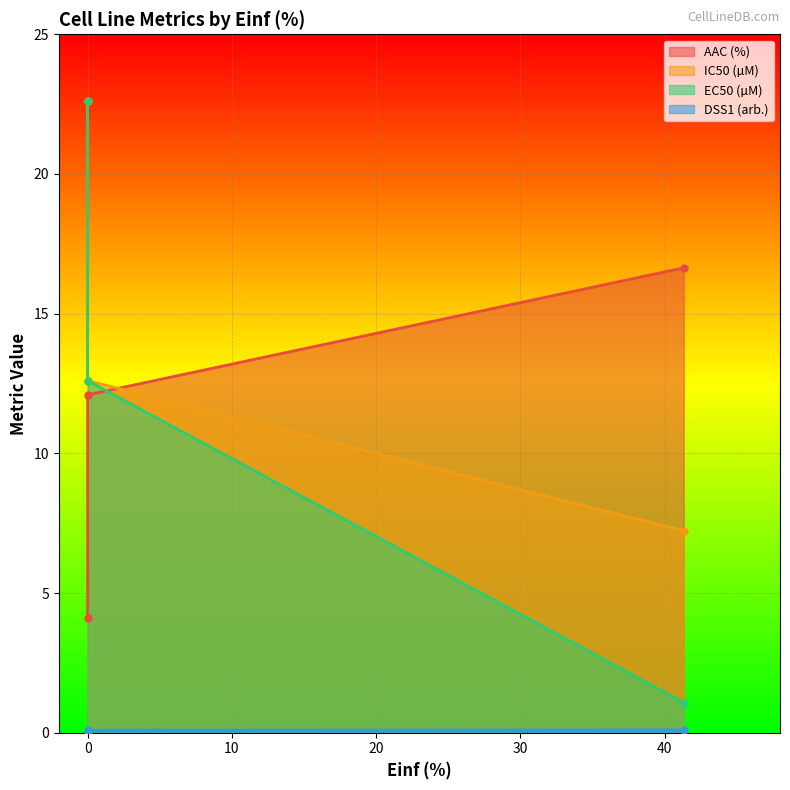

What are all the series names shown in the legend?

AAC (%), IC50 (µM), EC50 (µM), DSS1 (arb.)